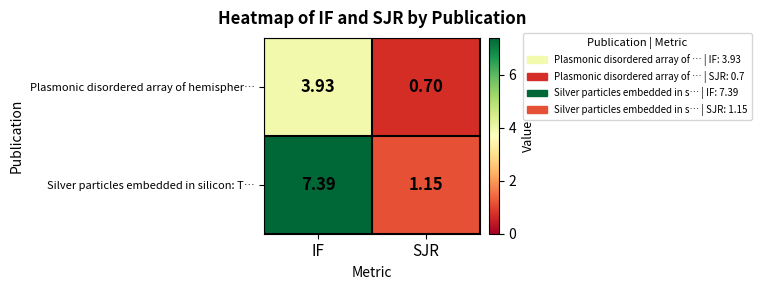

List the series in order of their overall mean, highest first.

Silver particles embedded in silicon: T…, Plasmonic disordered array of hemispher…